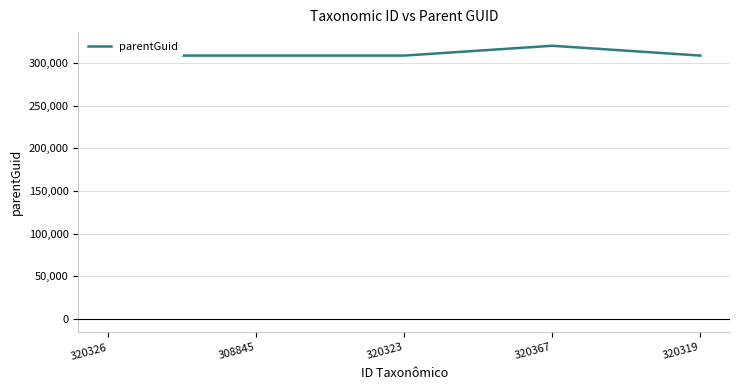

Does the chart have visible grid lines?

Yes